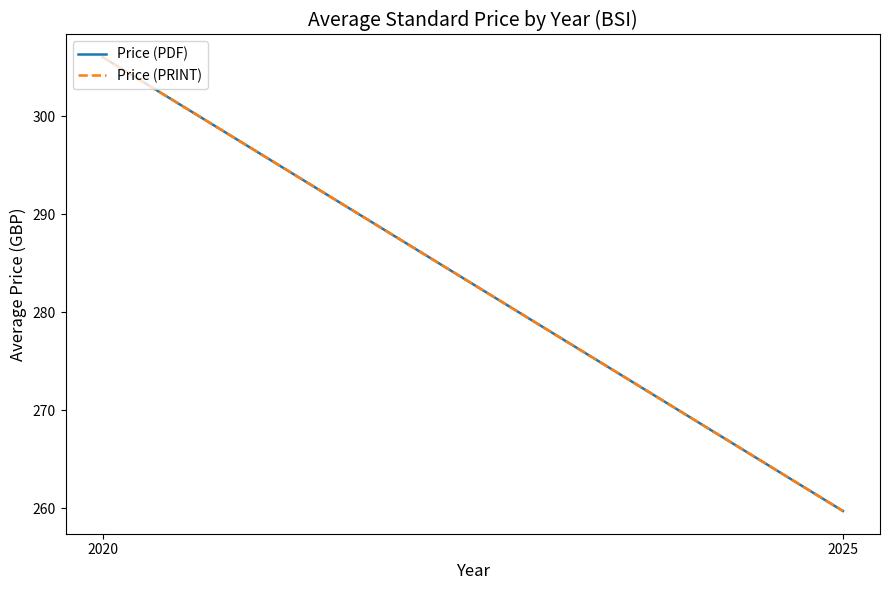

True or false: Price (PRINT) has a value of 181.5 at 2020.

False